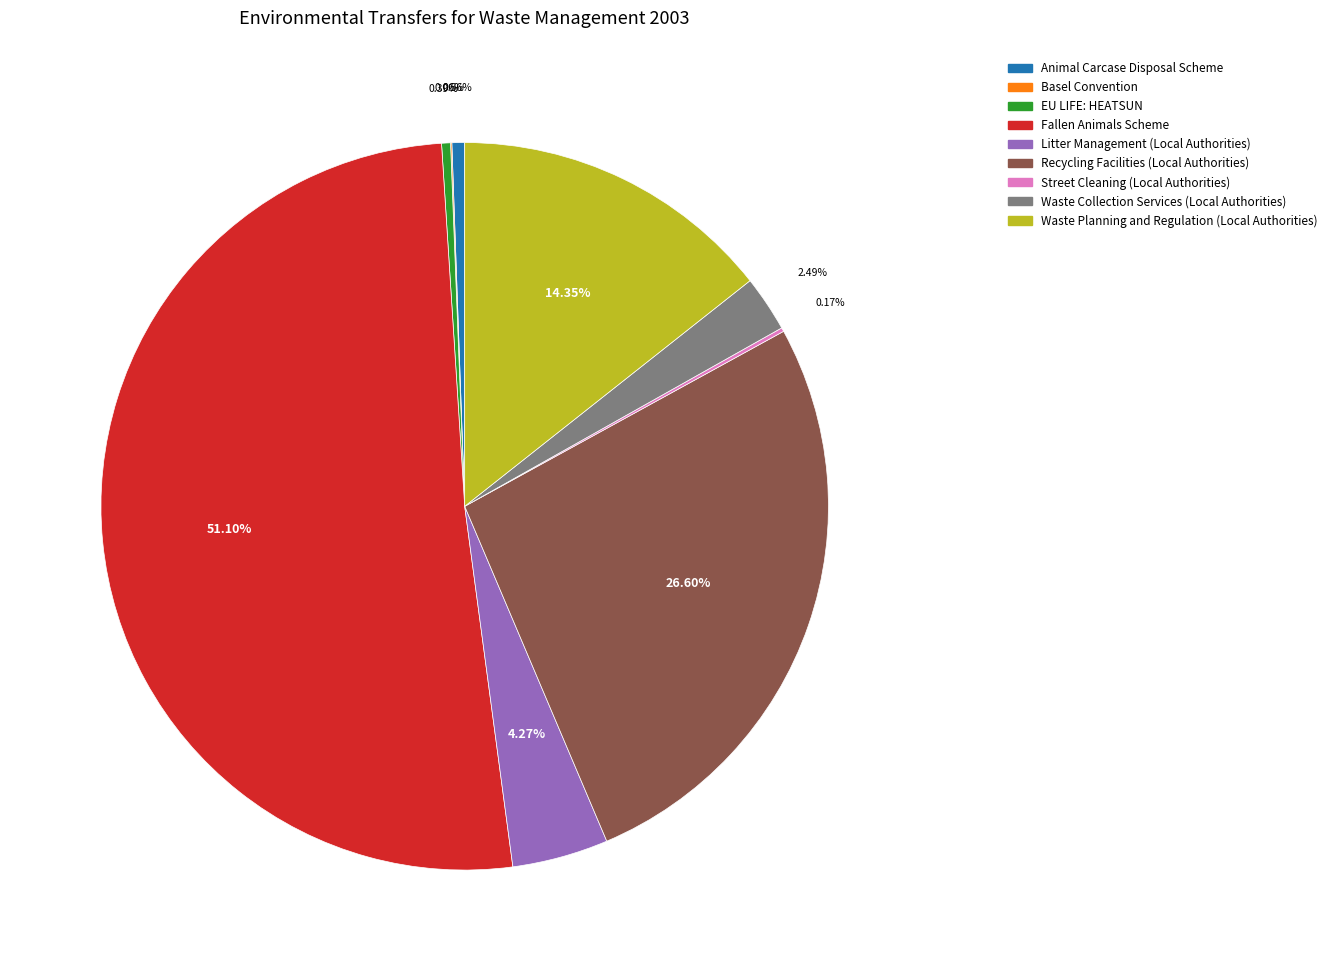

Which slice represents more than half of the pie?

Fallen Animals Scheme